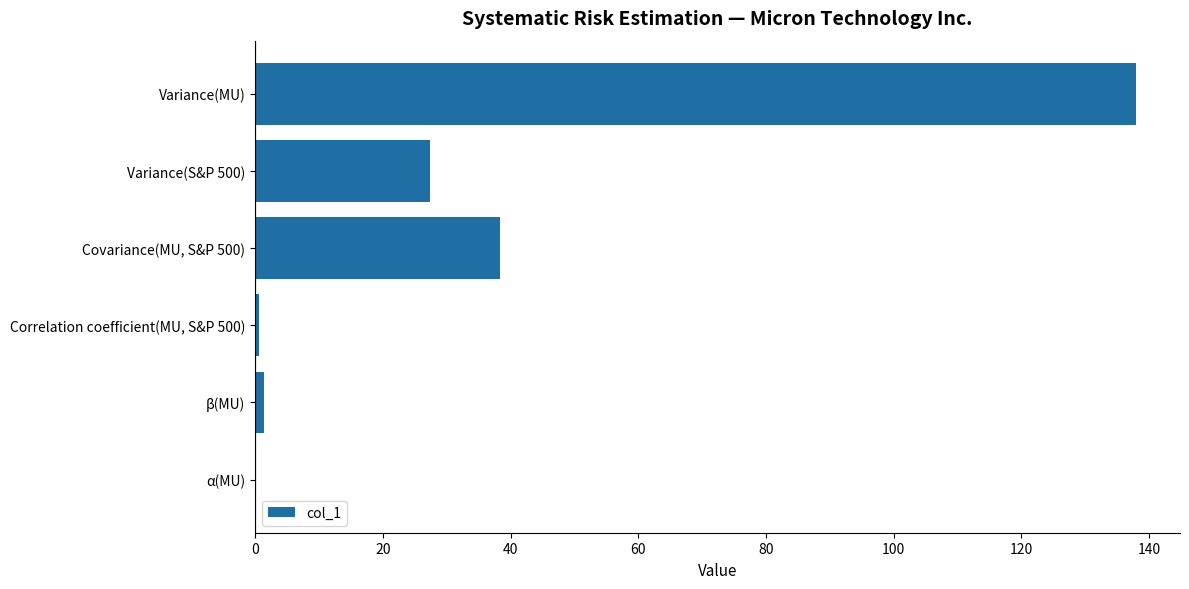

Where is the data nearest to the value 68?

Covariance(MU, S&P 500)